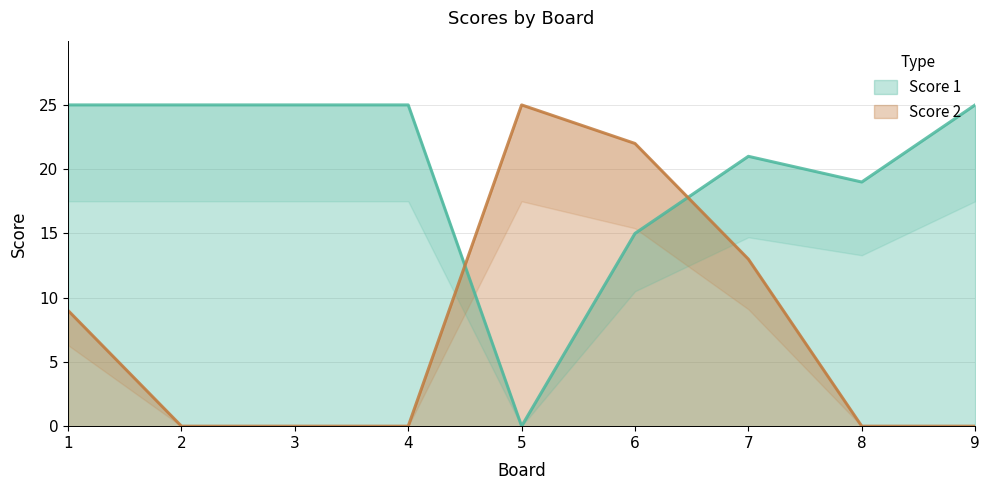

Which series changed the most between 7 and 9?

Score 2